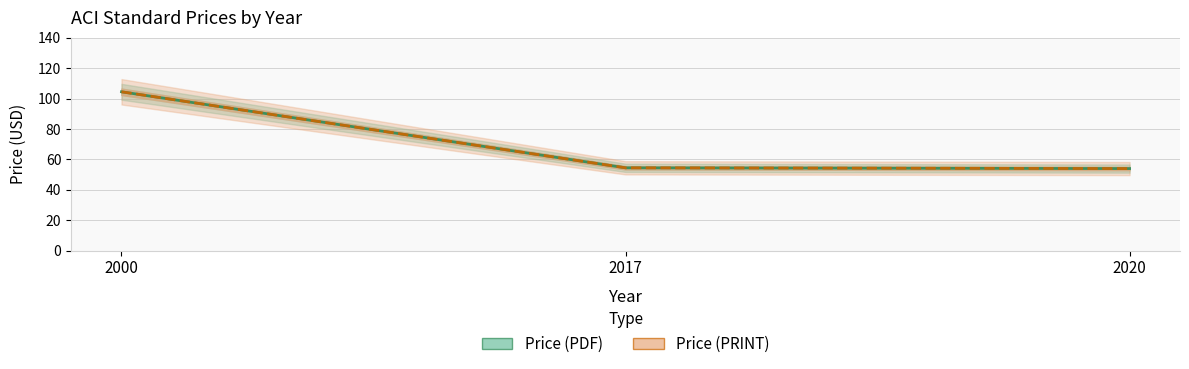

How many categories are shown in the chart?

3